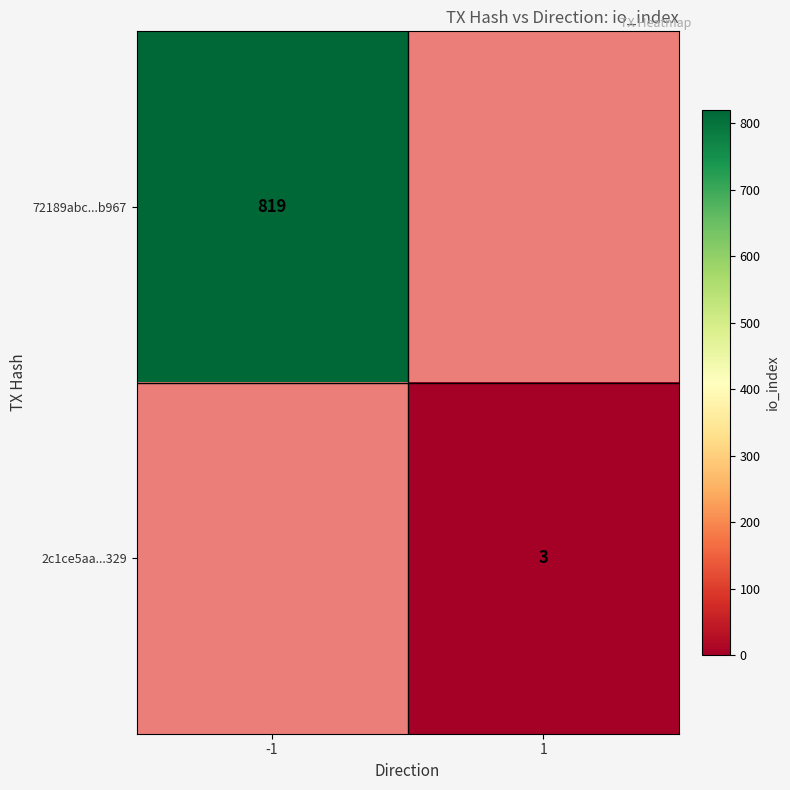

What is the greatest value displayed?

819.0